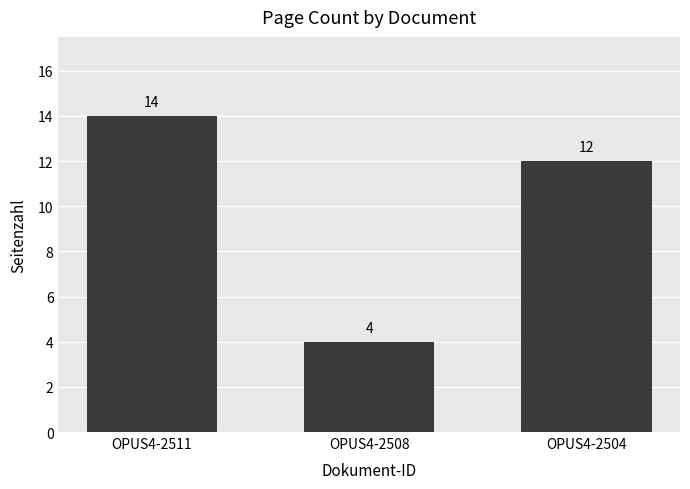

The chart shows a value of 4 at OPUS4-2508. True or false?

True